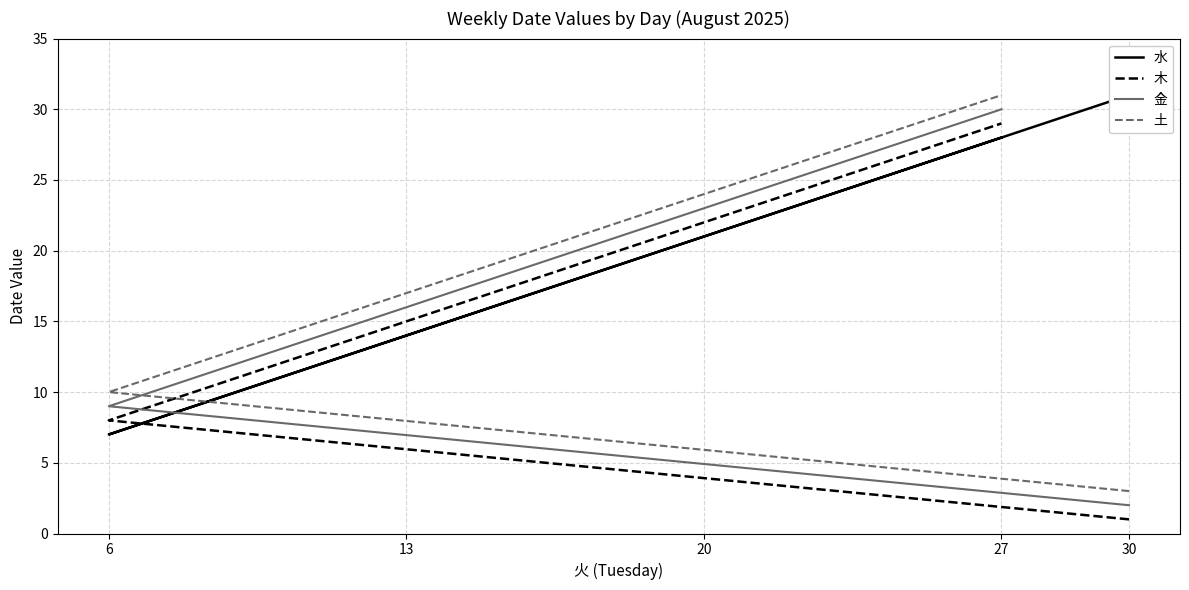

The 金 series shows 12 at 6. True or false?

False